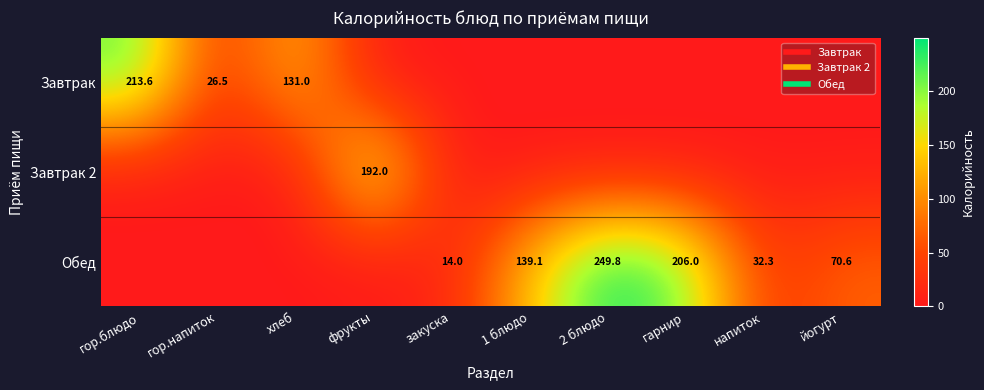

List the labels in order of Завтрак value, largest first.

гор.блюдо, хлеб, гор.напиток, фрукты, закуска, 1 блюдо, 2 блюдо, гарнир, напиток, йогурт